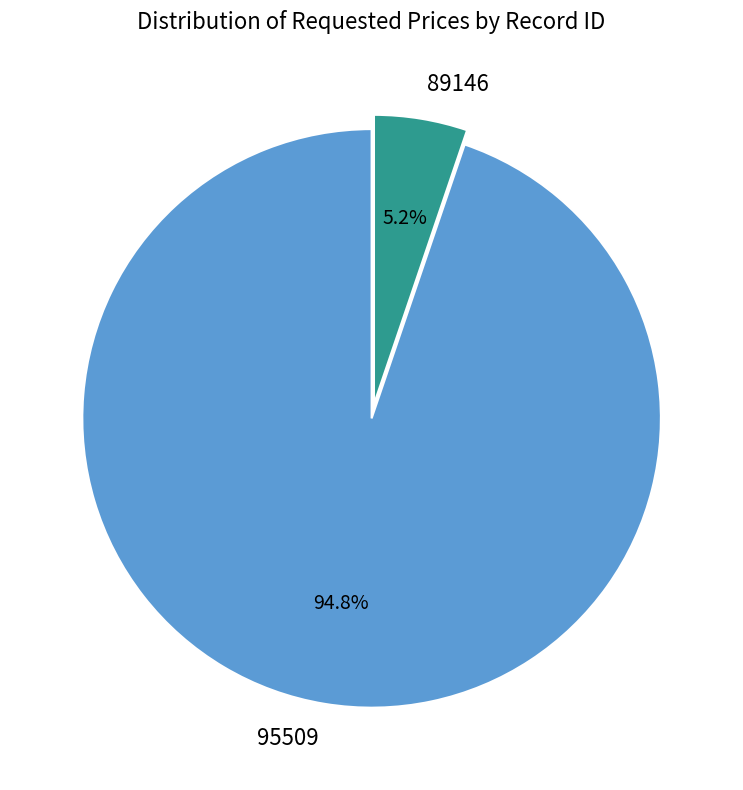

Does any single category account for the majority?

Yes